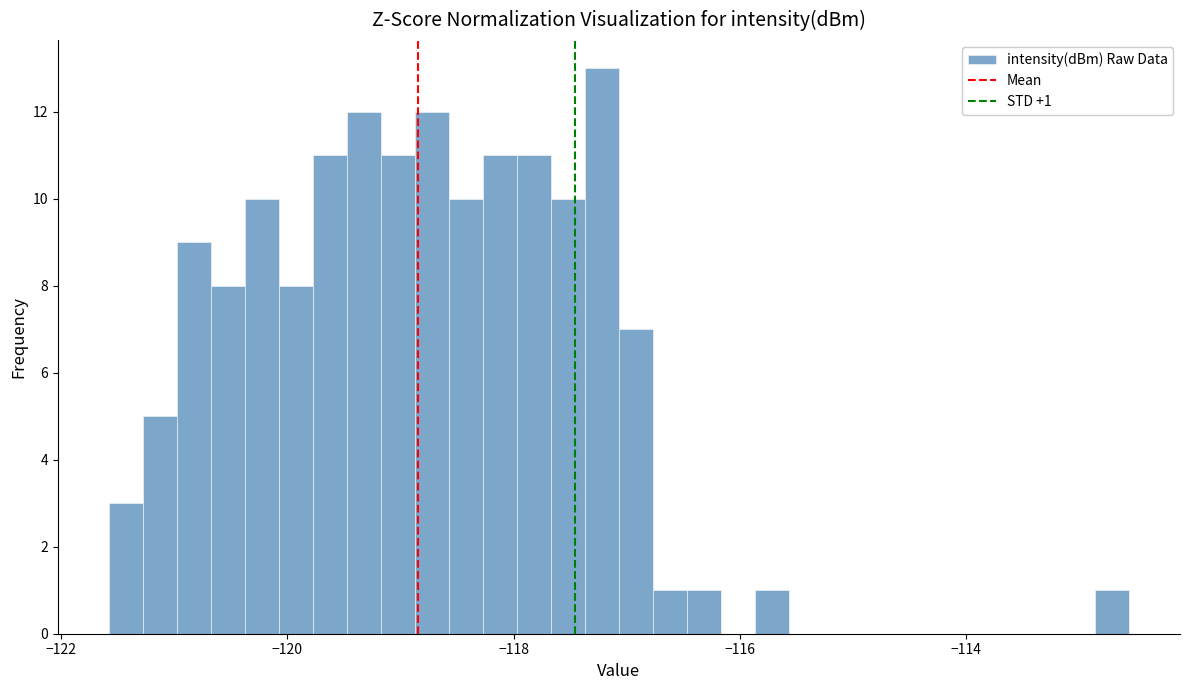

Read against the x-axis, roughly where is the centre of the tallest bar?

-117.2